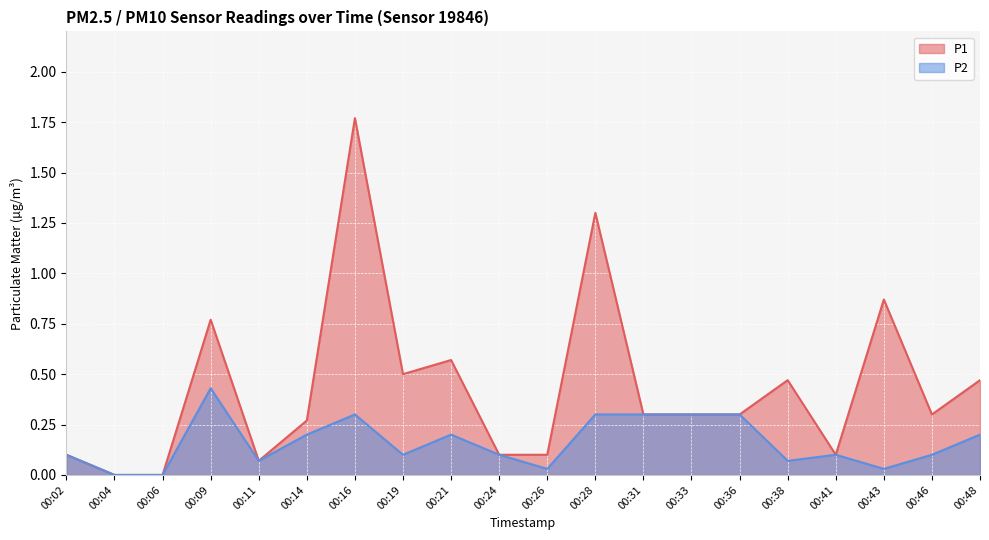

What is the average value of the P1 series?

0.4